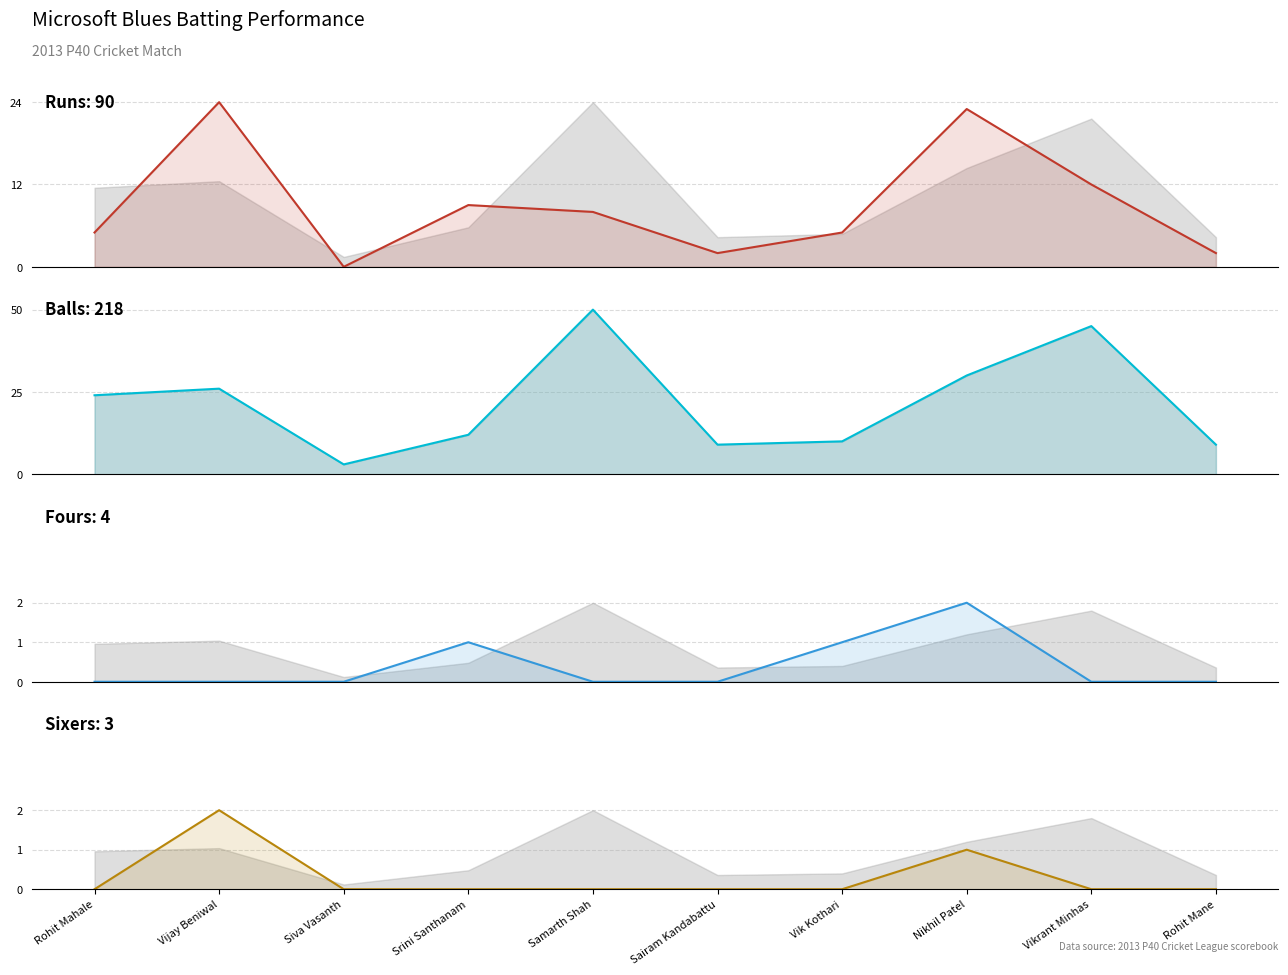

Reading left to right, list all the values displayed in this chart.

Runs: Rohit Mahale=5	Vijay Beniwal=24	Siva Vasanth=0	Srini Santhanam=9	Samarth Shah=8	Sairam Kandabattu=2	Vik Kothari=5	Nikhil Patel=23	Vikrant Minhas=12	Rohit Mane=2
Balls: Rohit Mahale=24	Vijay Beniwal=26	Siva Vasanth=3	Srini Santhanam=12	Samarth Shah=50	Sairam Kandabattu=9	Vik Kothari=10	Nikhil Patel=30	Vikrant Minhas=45	Rohit Mane=9
Fours: Rohit Mahale=0	Vijay Beniwal=0	Siva Vasanth=0	Srini Santhanam=1	Samarth Shah=0	Sairam Kandabattu=0	Vik Kothari=1	Nikhil Patel=2	Vikrant Minhas=0	Rohit Mane=0
Sixers: Rohit Mahale=0	Vijay Beniwal=2	Siva Vasanth=0	Srini Santhanam=0	Samarth Shah=0	Sairam Kandabattu=0	Vik Kothari=0	Nikhil Patel=1	Vikrant Minhas=0	Rohit Mane=0